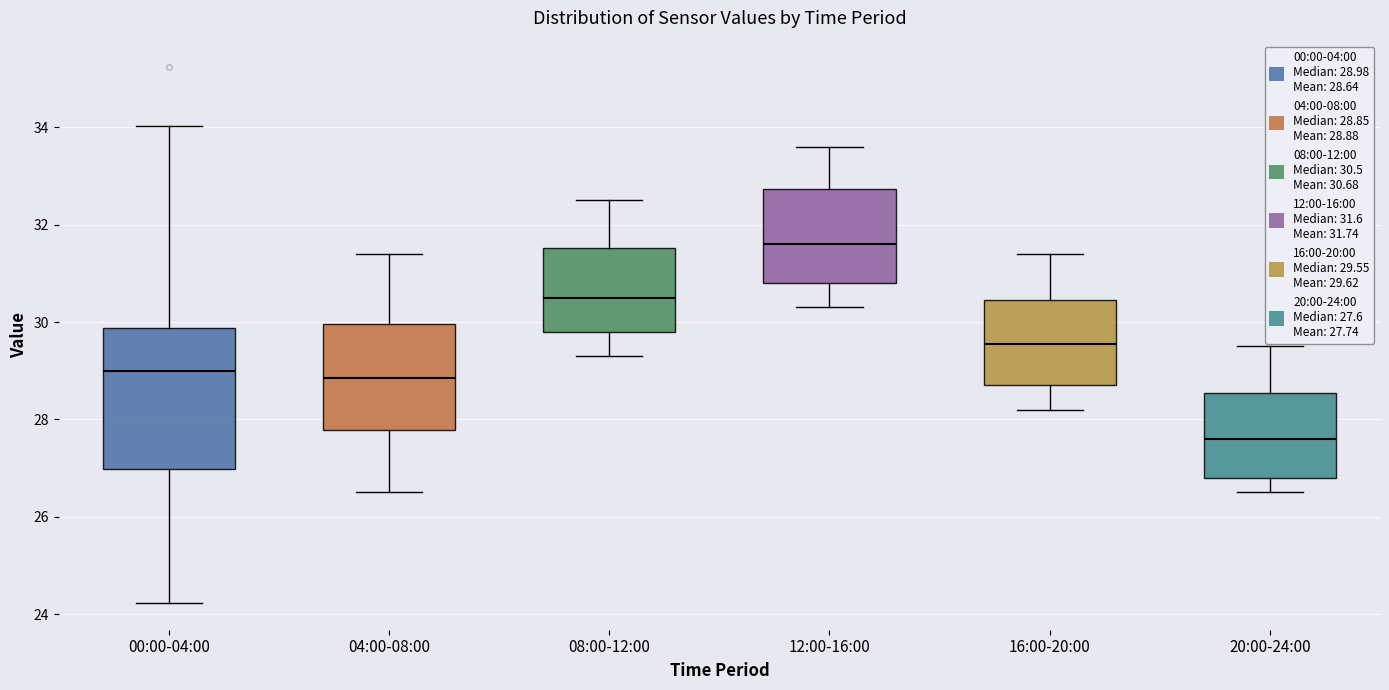

Which box's median line is the highest?

12:00-16:00